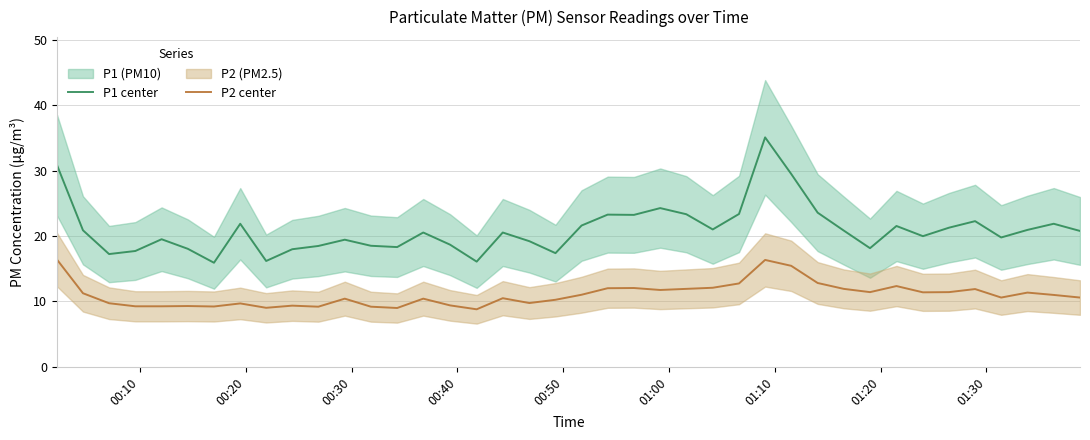

True or false: P2 center and P1 center intersect in this chart.

False